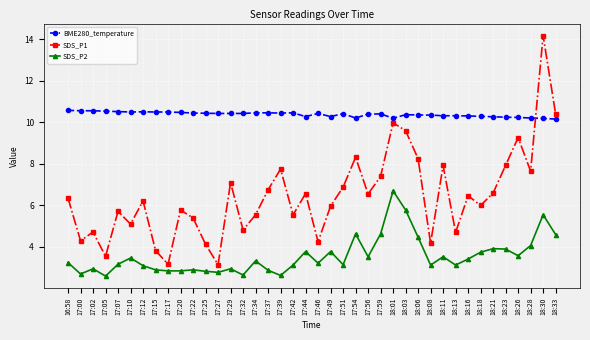

How many lines are shown in the chart?

3